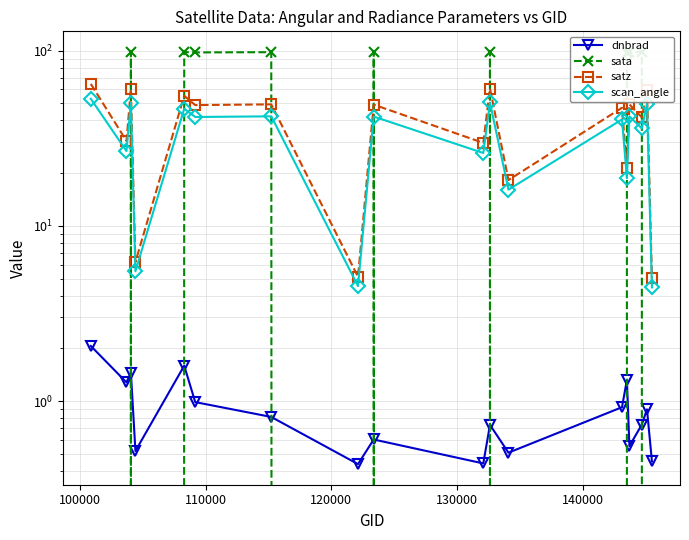

How many interior local peaks does the sata series have?

6